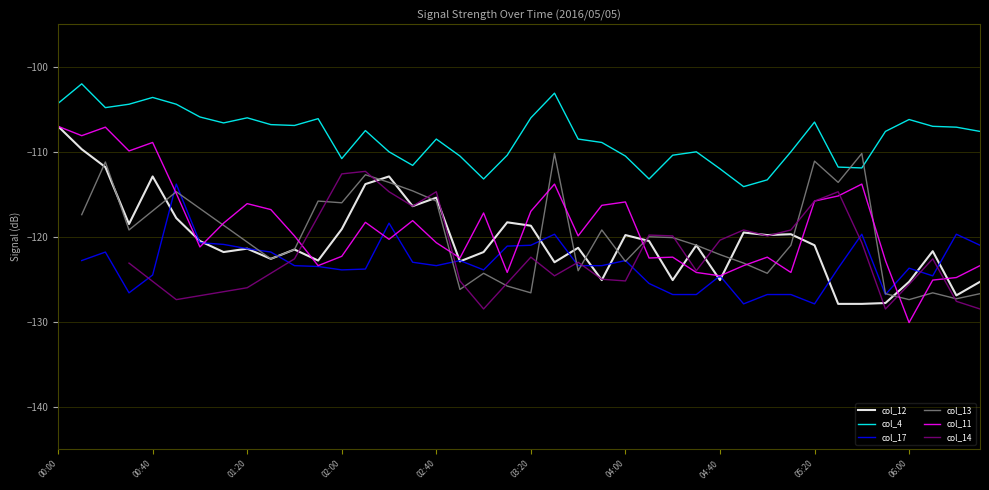

Is it true that col_11 equals -36.1 at 02:30?

False